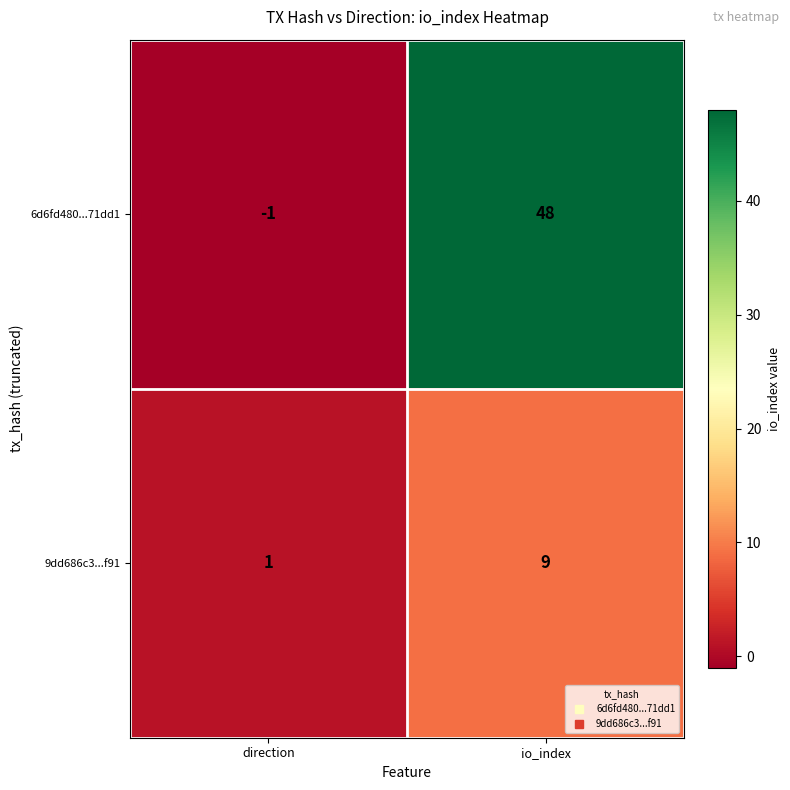

How many distinct data groups are displayed?

2